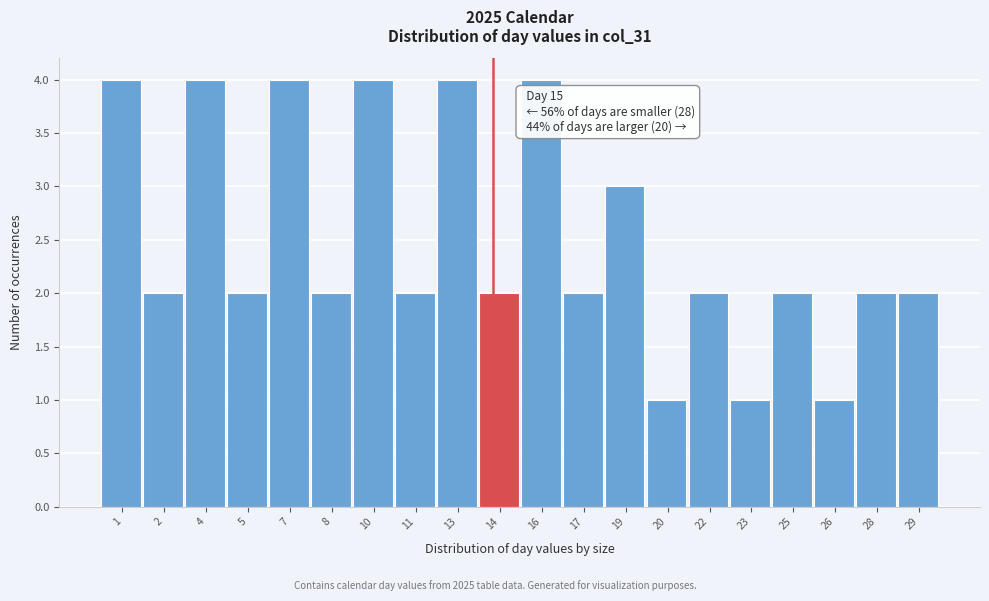

Reading right to left, extract all data points from this chart.

29=2	28=2	26=1	25=2	23=1	22=2	20=1	19=3	17=2	16=4	14=2	13=4	11=2	10=4	8=2	7=4	5=2	4=4	2=2	1=4